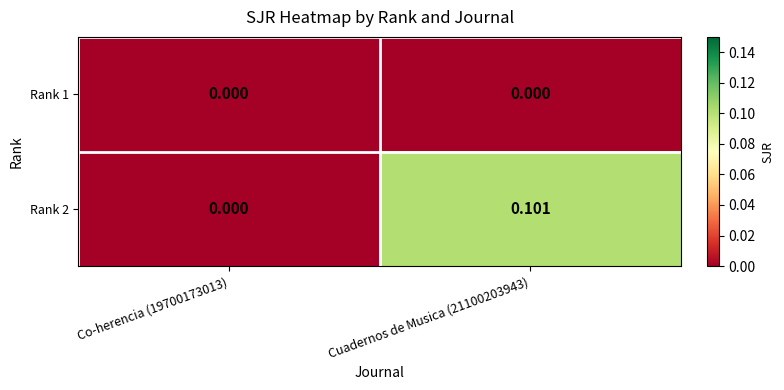

Is the value of Rank 2 at Cuadernos de Musica (21100203943) greater than the value of Rank 1 at Co-herencia (19700173013)?

Yes